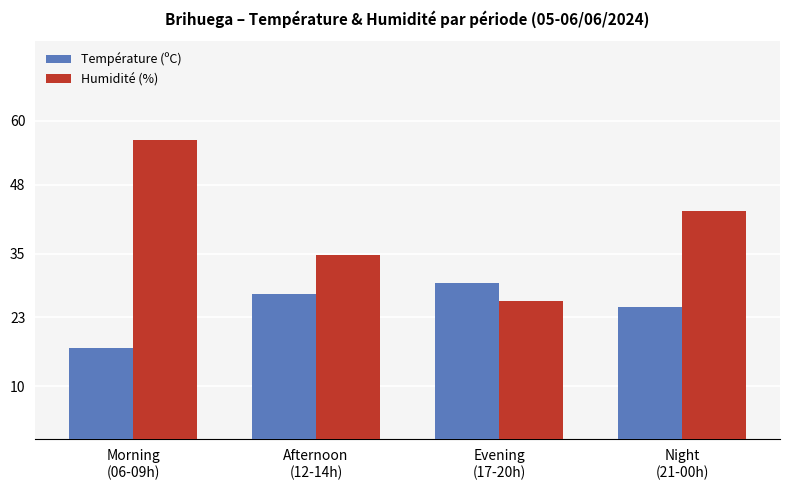

List the series in order of their peak value, lowest first.

Température (ºC), Humidité (%)